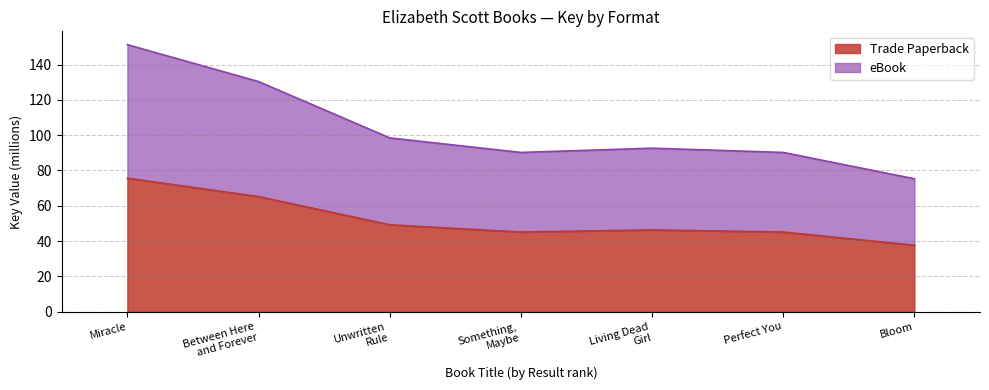

True or false: Trade Paperback has a value of 70.2 at Perfect You.

False